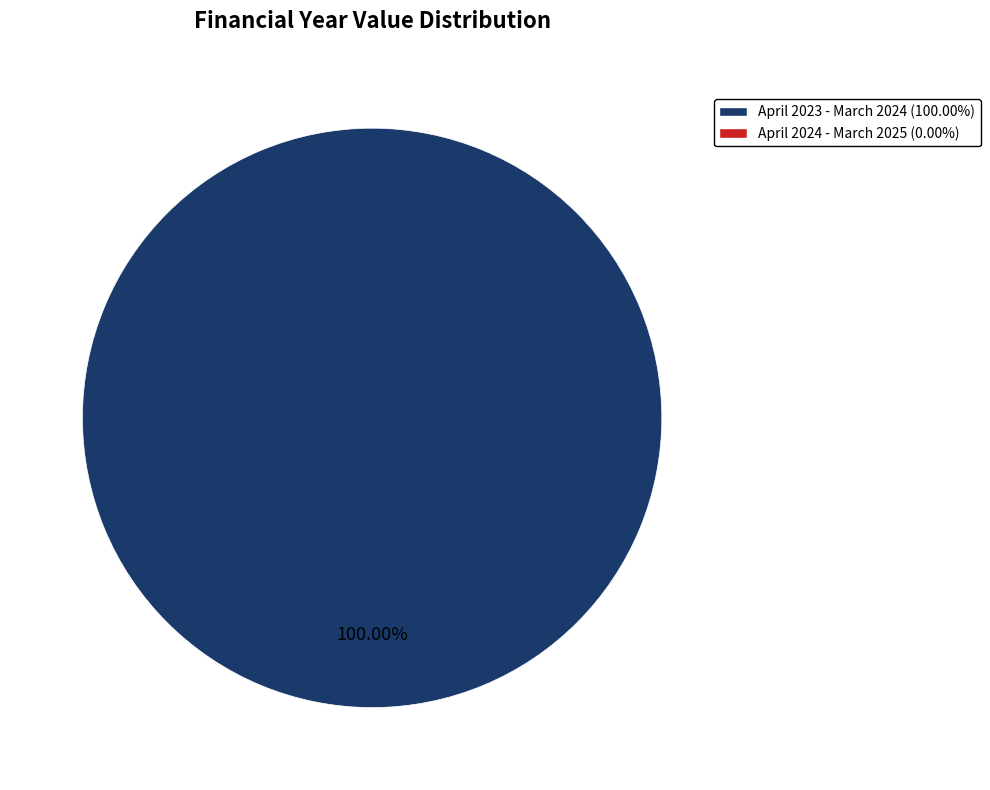

Is there any slice that represents more than half of the pie?

Yes